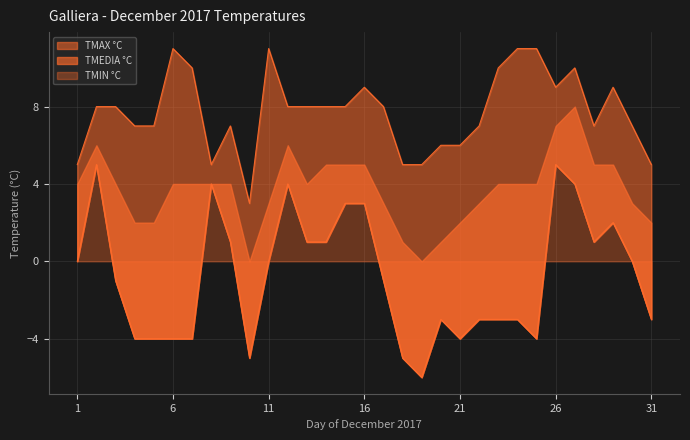

True or false: TMAX °C and TMIN °C intersect in this chart.

False